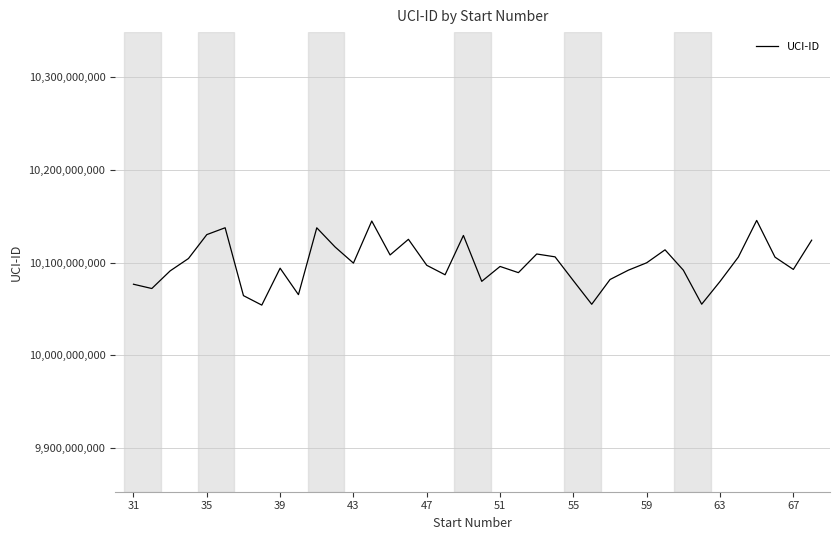

How many lines are shown in the chart?

1